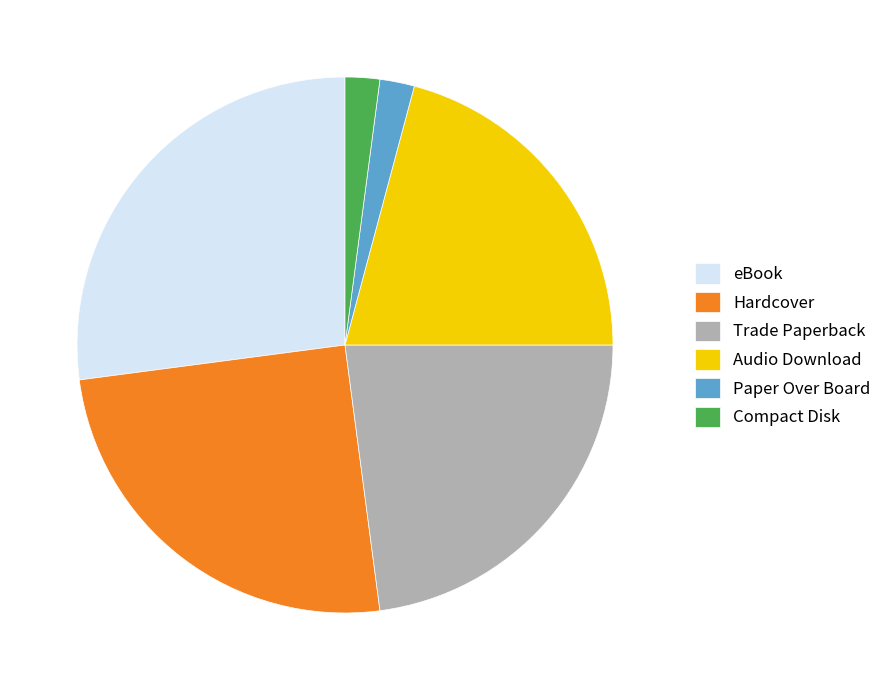

How many slices are in this pie chart?

6